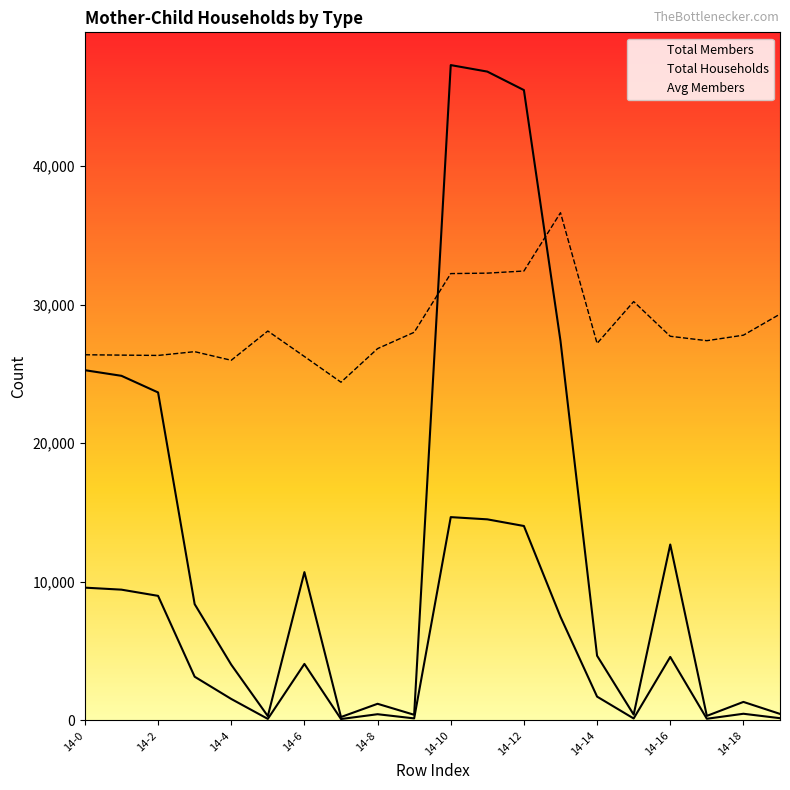

Which label corresponds to the smallest value in the chart?

14-7